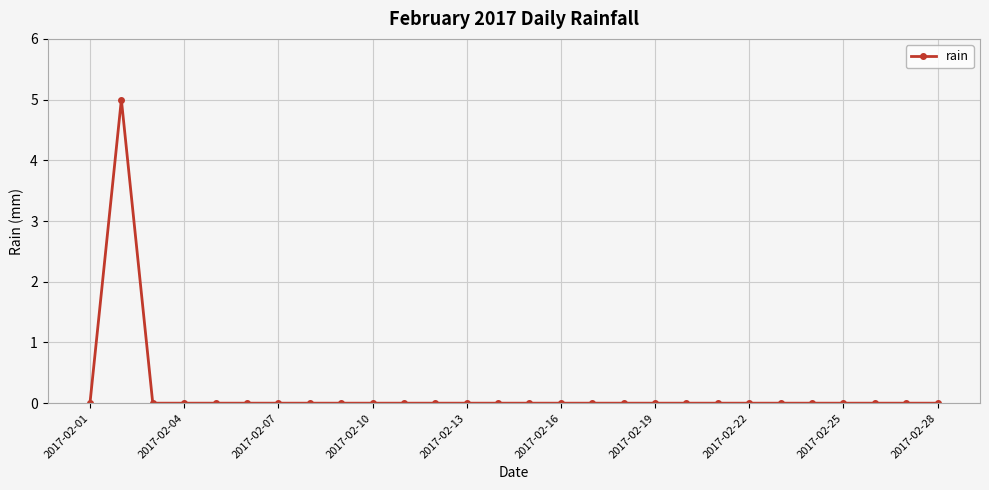

How many lines are shown in the chart?

1